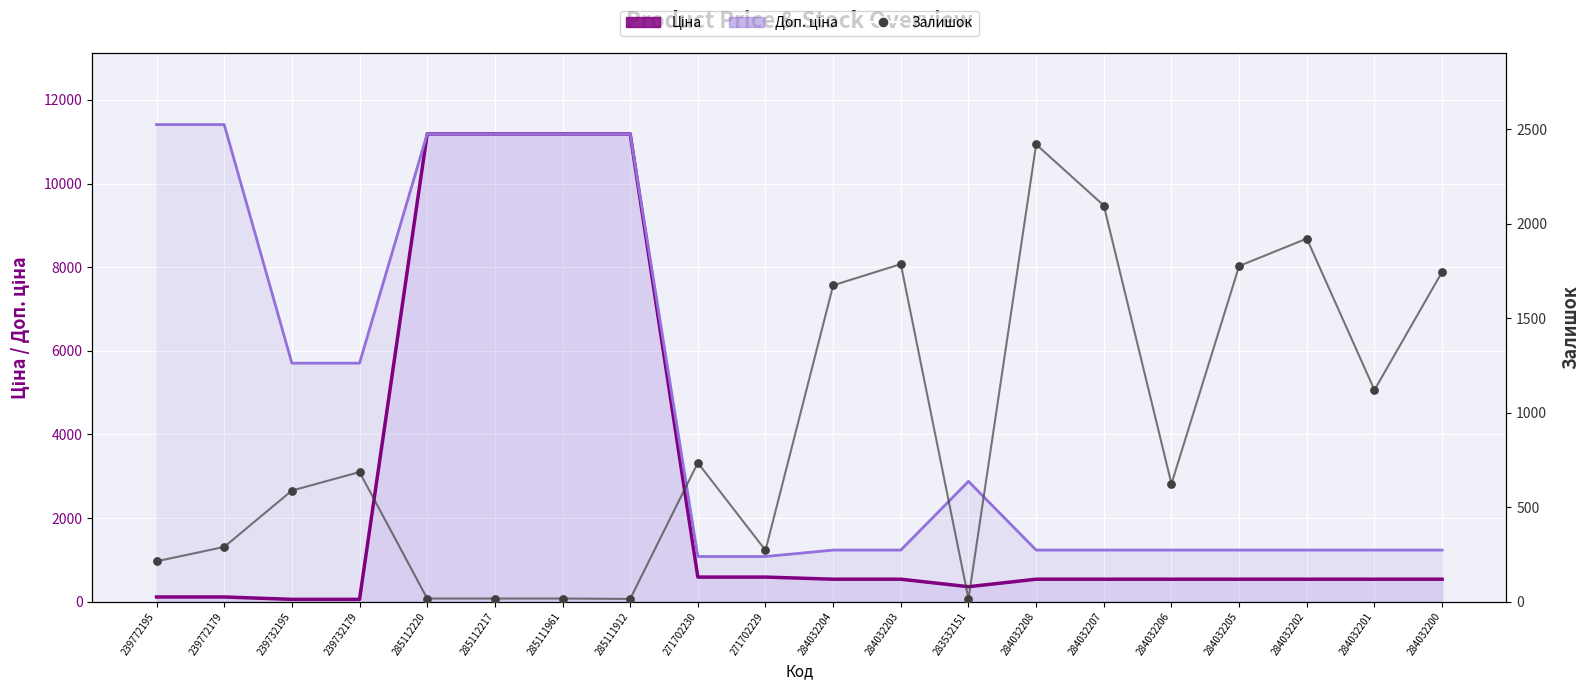

Which series contains the lowest Y value?

Залишок